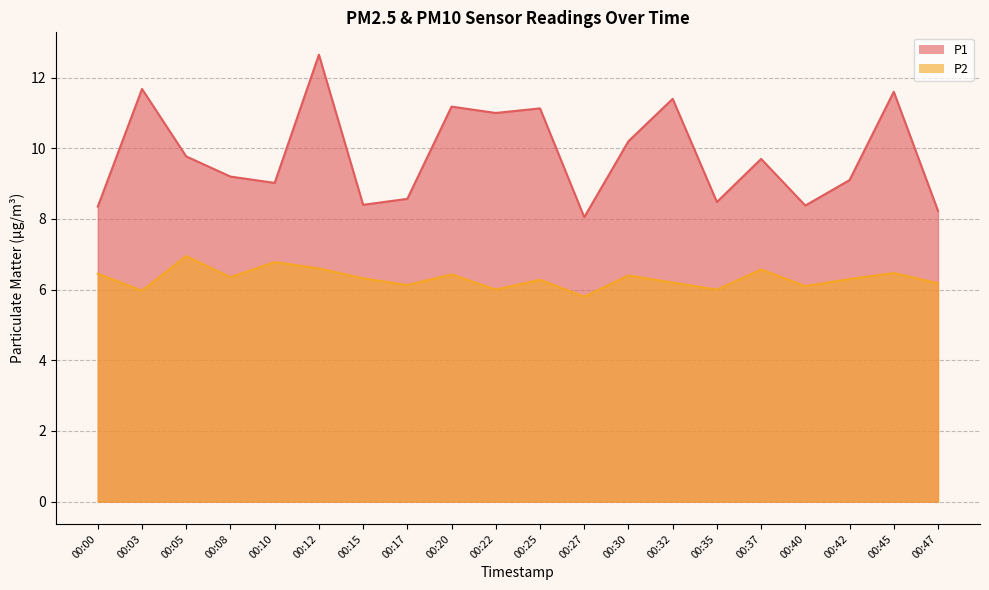

In P1, how many points are higher than both neighbors (excluding endpoints)?

7